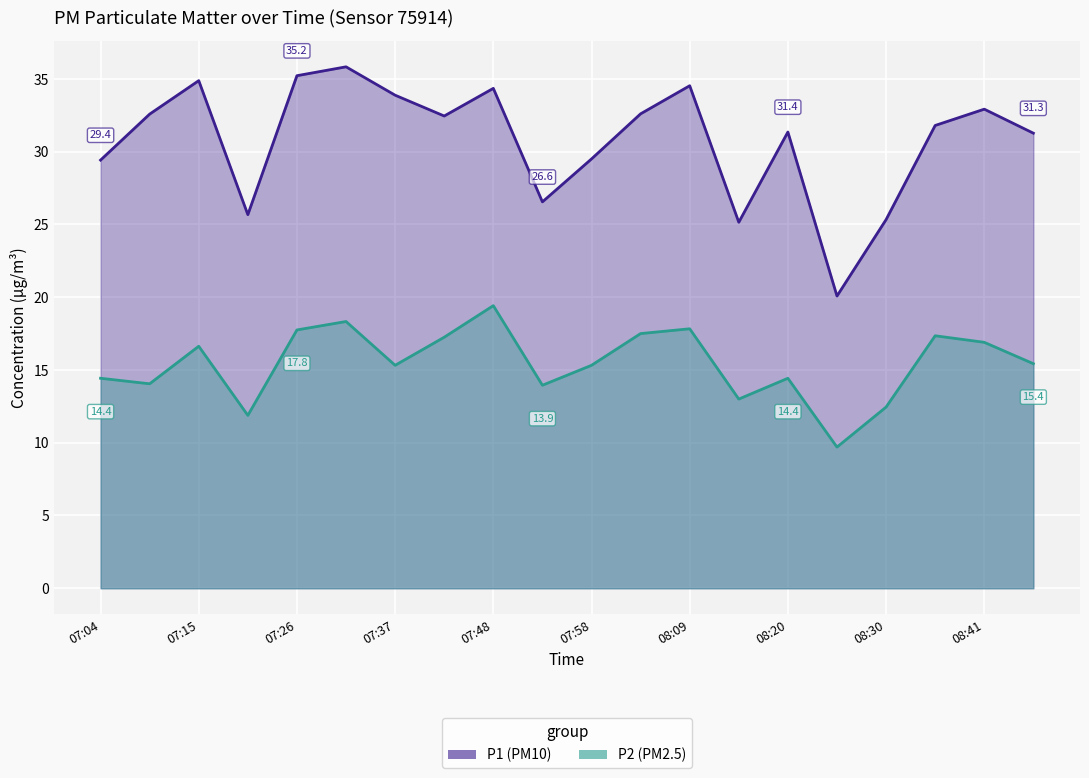

The value of P1 at 08:41 is 17.0. True or false?

False